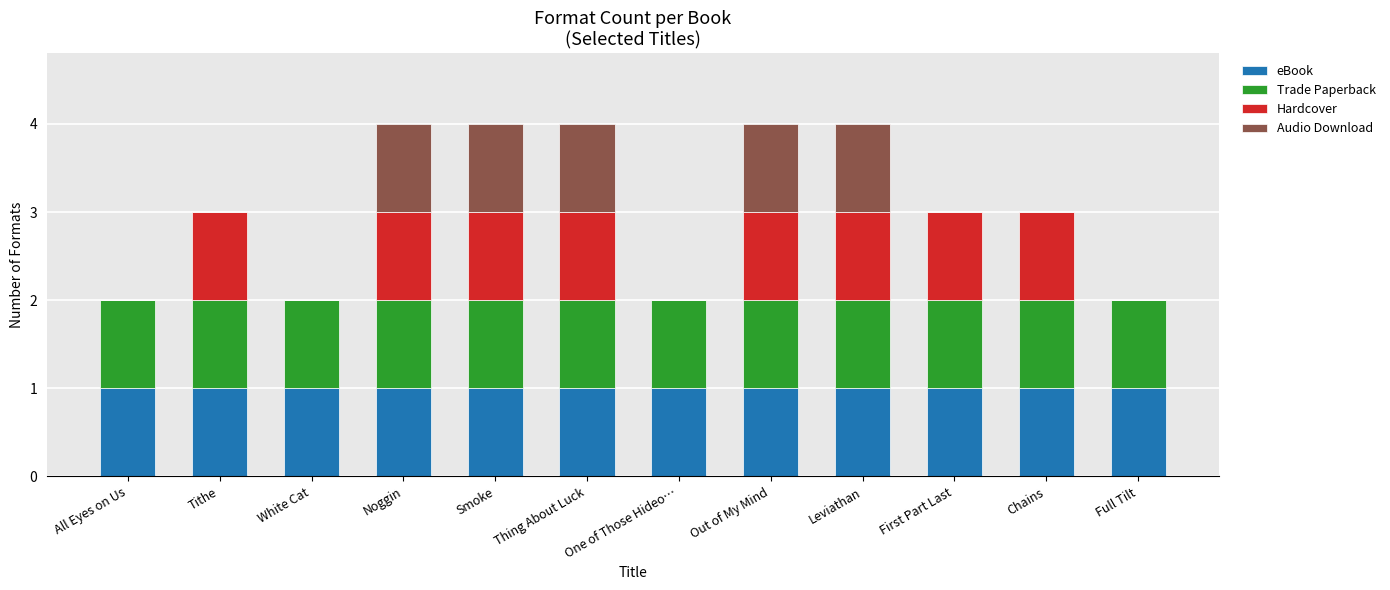

The eBook series shows 1 at First Part Last. True or false?

True